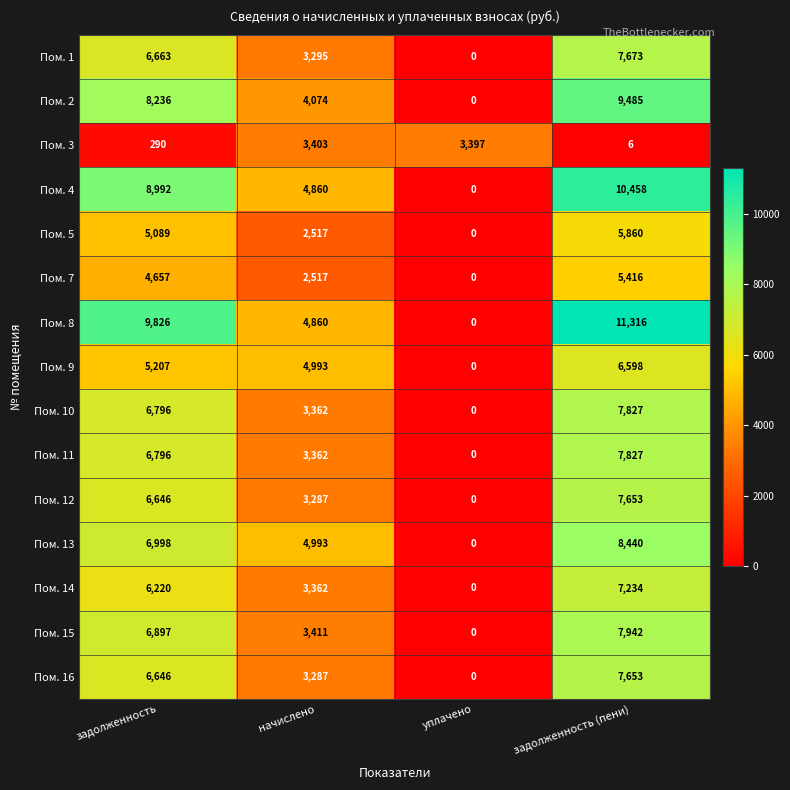

List the labels in order of Пом. 5 value, largest first.

задолженность (пени), задолженность, начислено, уплачено